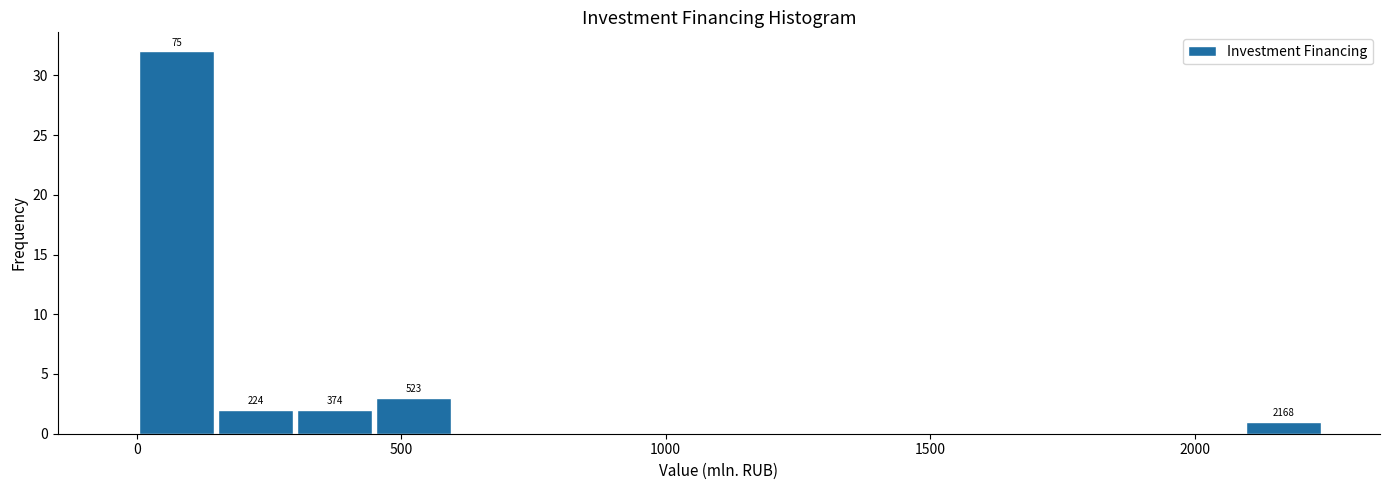

Read against the x-axis, roughly where is the centre of the tallest bar?

50